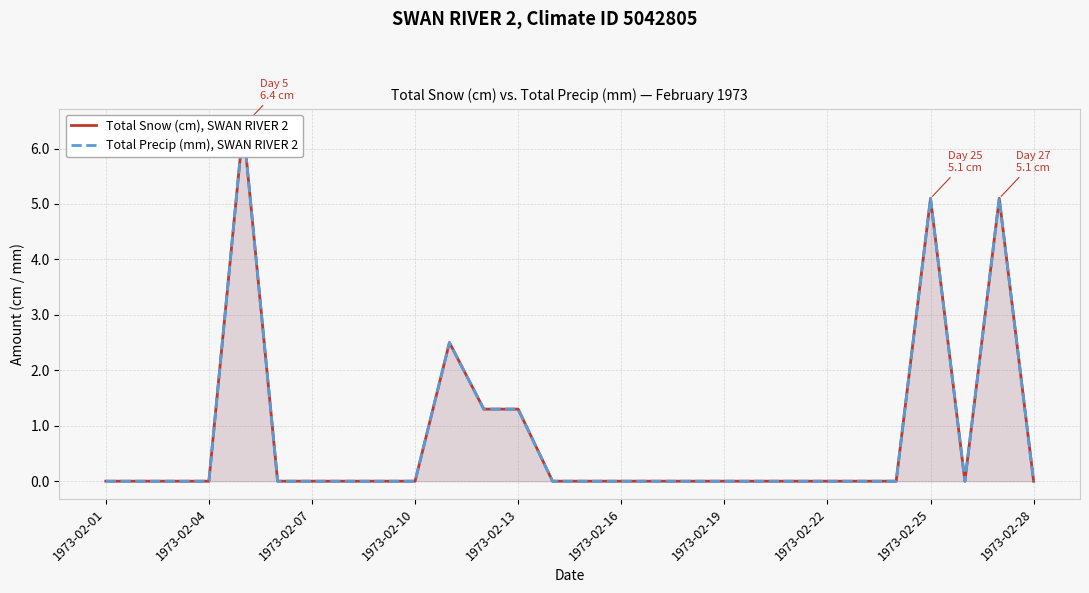

What are all the series names shown in the legend?

Total Snow (cm), SWAN RIVER 2, Total Precip (mm), SWAN RIVER 2